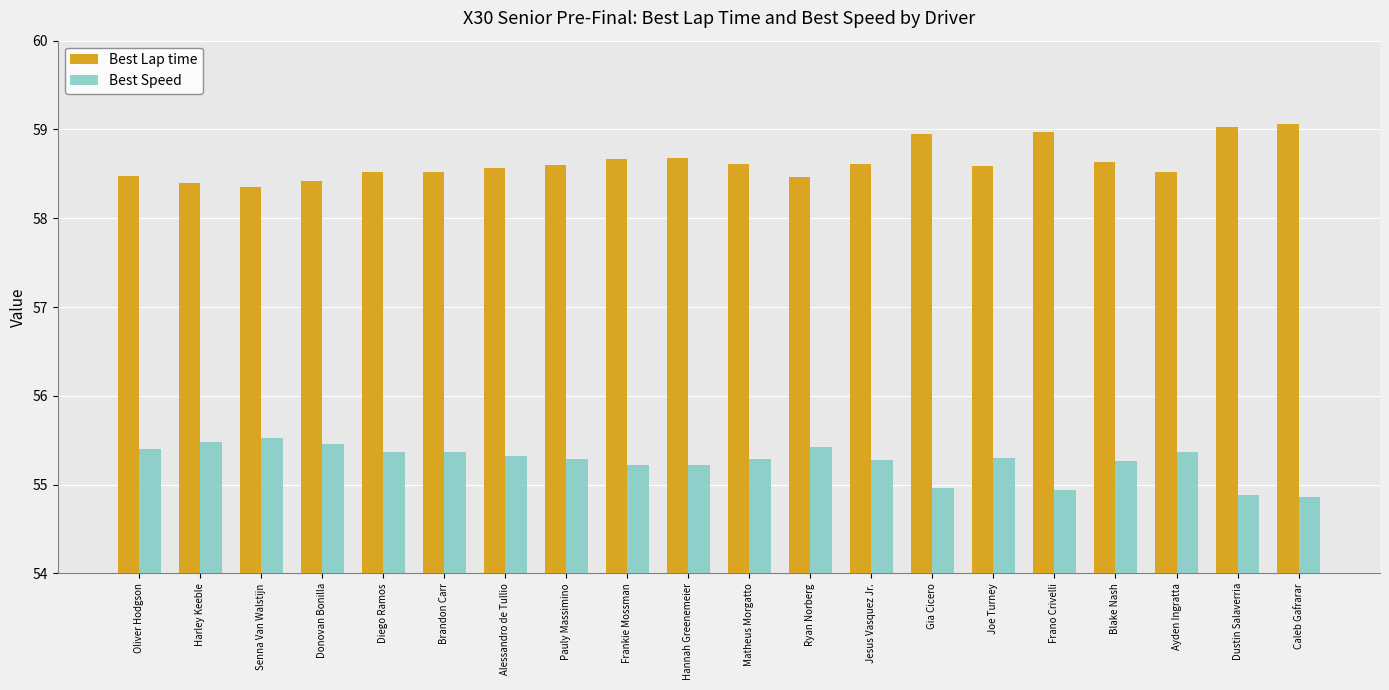

Rank the series at Harley Keeble from highest to lowest value.

Best Lap time, Best Speed